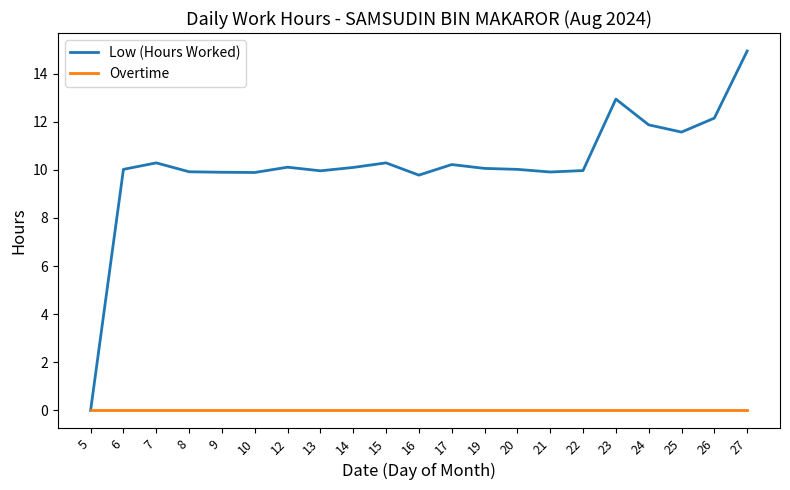

True or false: Low (Hours Worked) has a value of 15.8 at 8.

False